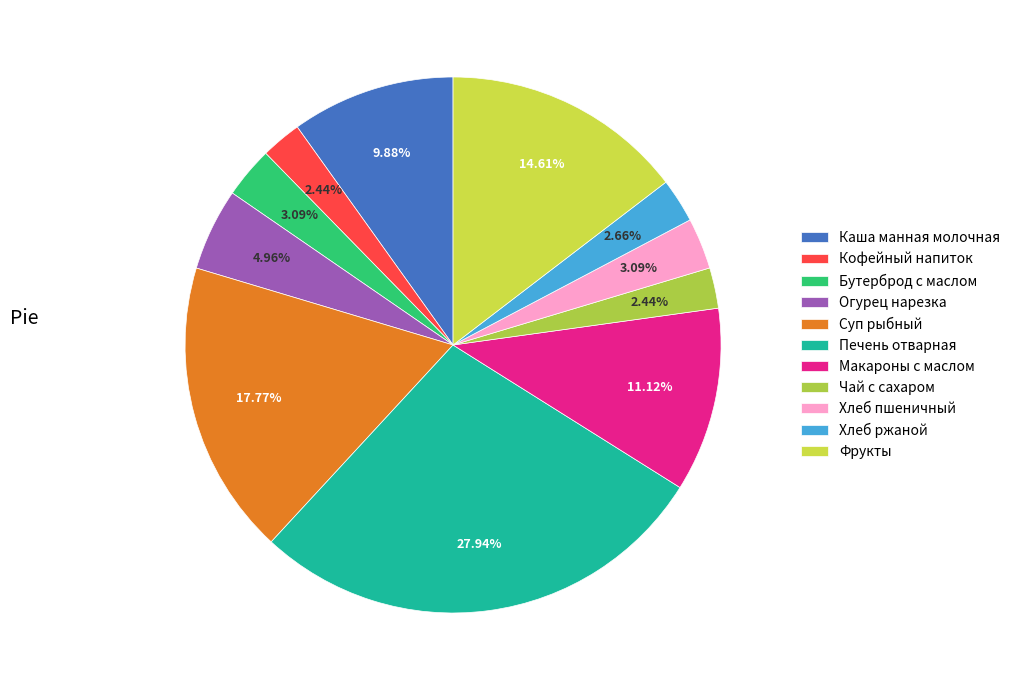

To the nearest percent, what is the difference between the Кофейный напиток and Макароны с маслом slice percentages?

9%